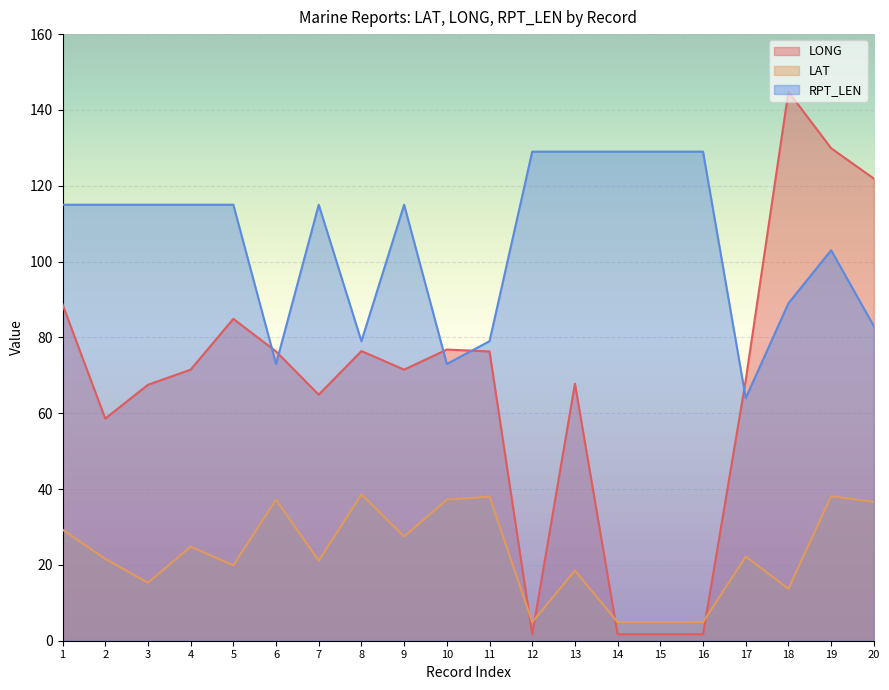

What is the average value of the LONG series?

67.7